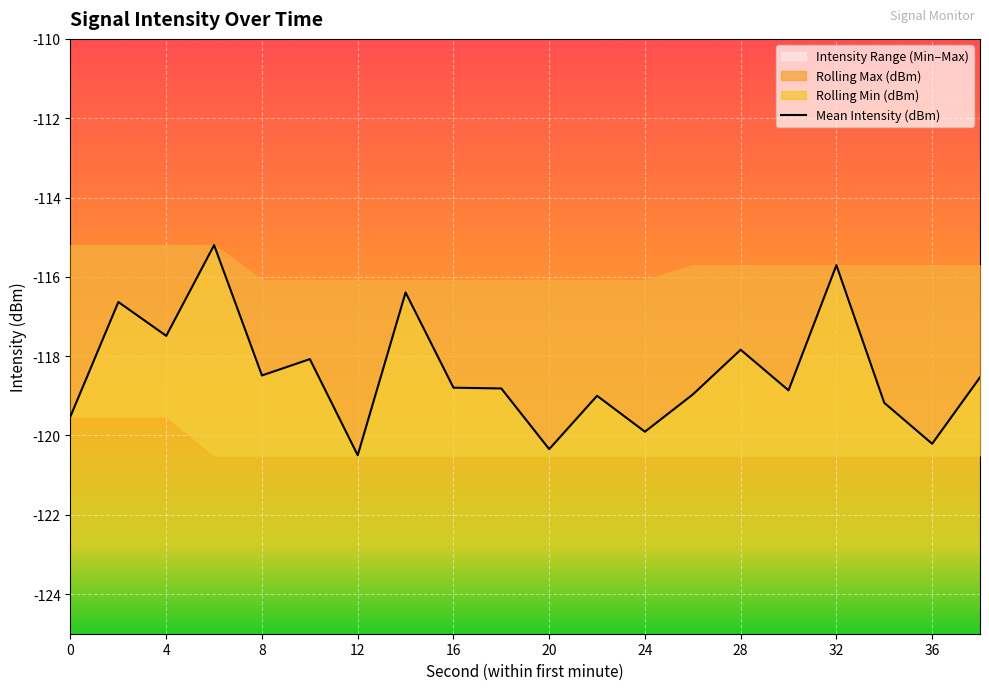

Which has a higher value, 32 or 18?

32